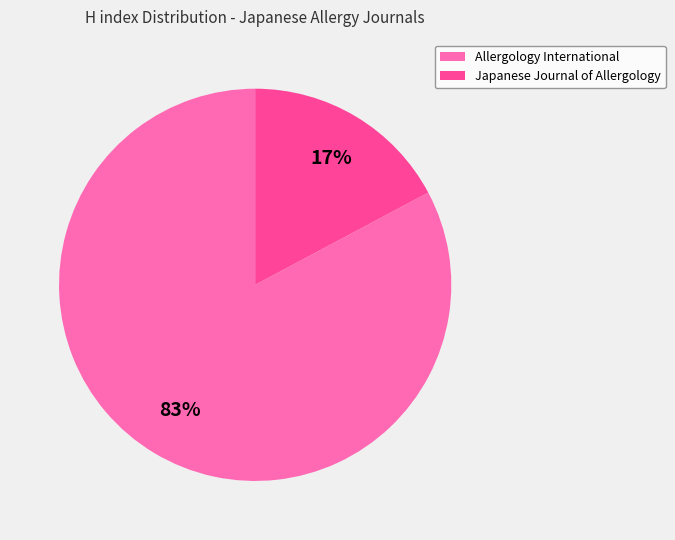

Combined, do Allergology International and Japanese Journal of Allergology account for over 50%?

Yes